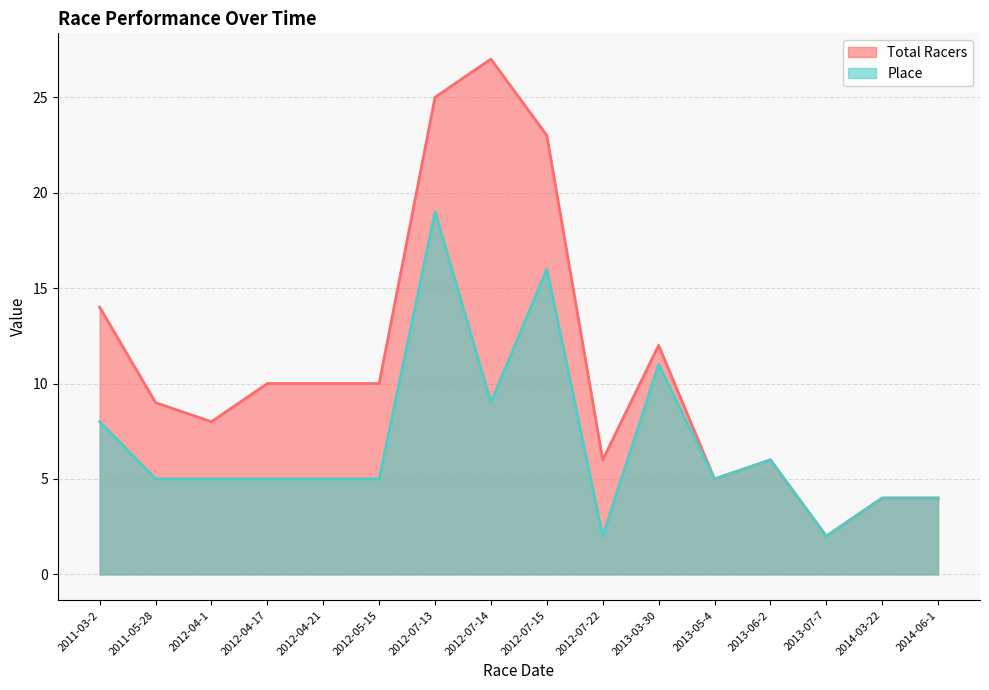

Between 2013-03-30 and 2014-06-1, which is larger?

2013-03-30